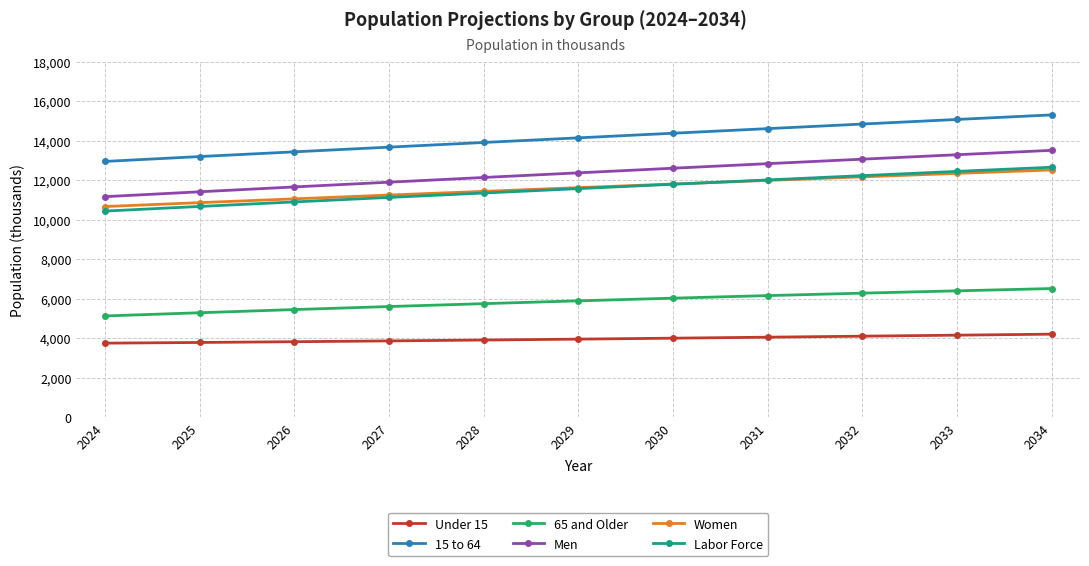

Is it true that Women equals 4330 at 2033?

False